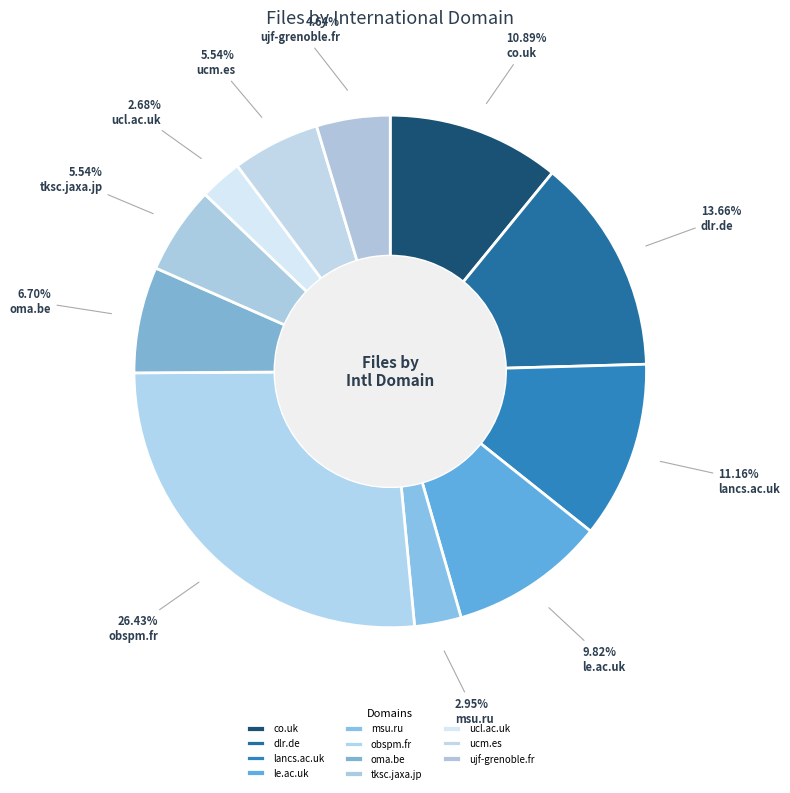

How many segments does this pie chart have?

11